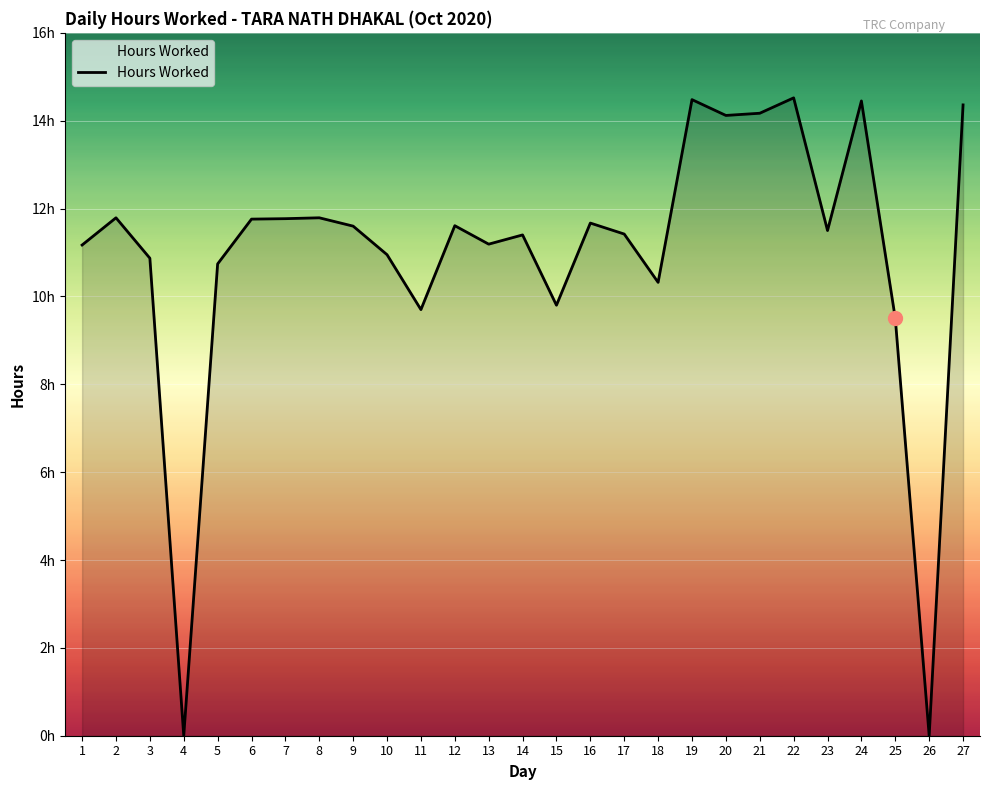

How many interior local valleys (lower than both neighbors) does the data have?

8